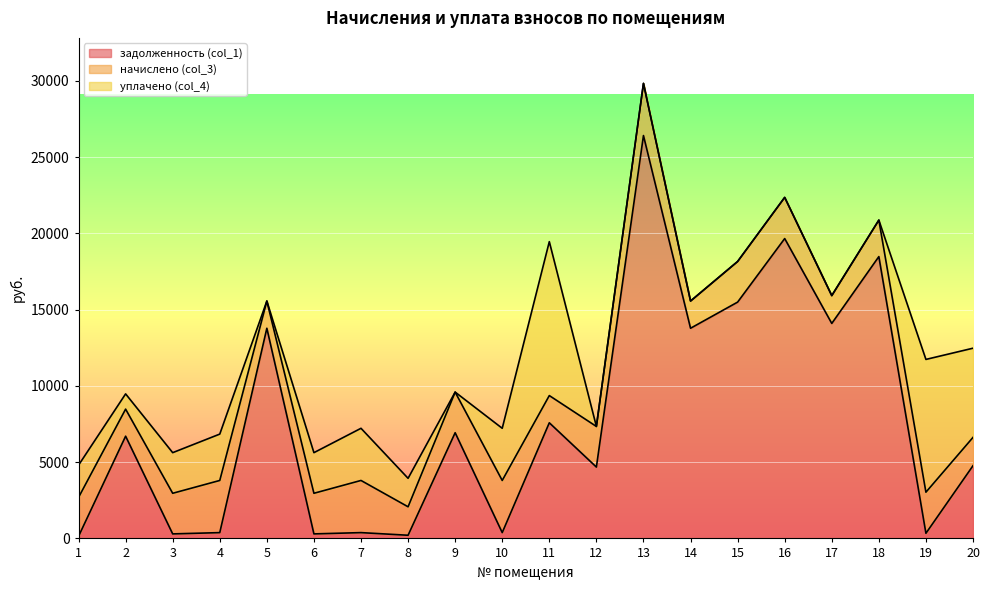

At which label does задолженность (col_1) reach its peak?

13